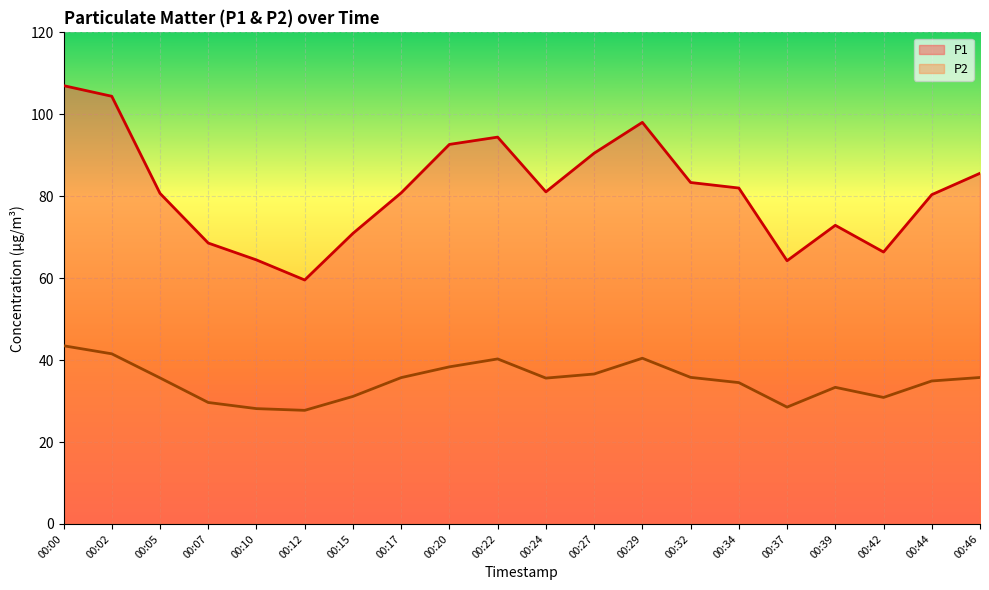

True or false: P2 and P1 intersect in this chart.

False